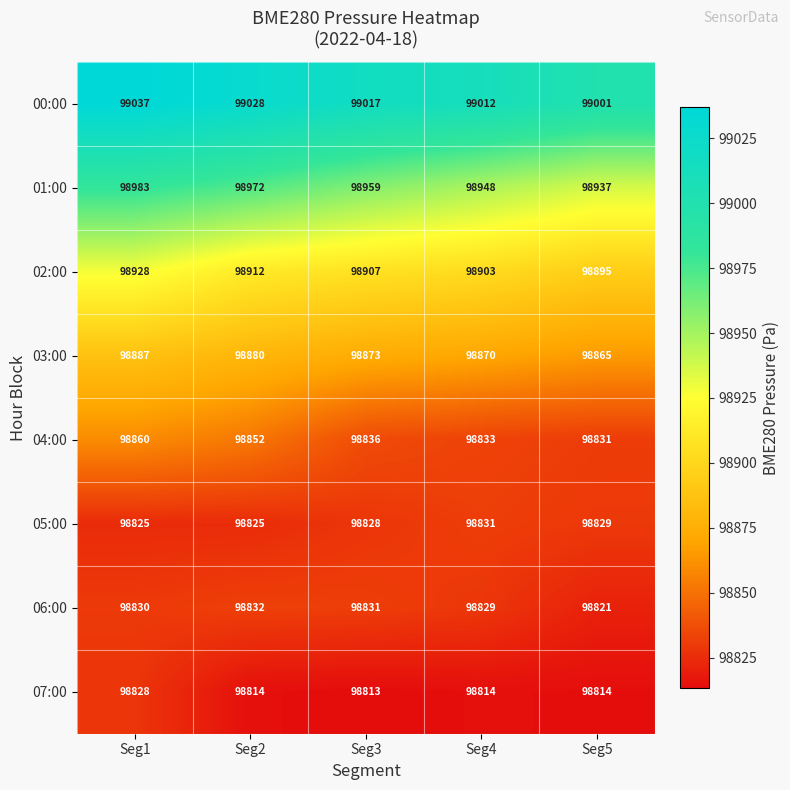

Rank the series at Seg4 from lowest to highest value.

07:00, 06:00, 05:00, 04:00, 03:00, 02:00, 01:00, 00:00